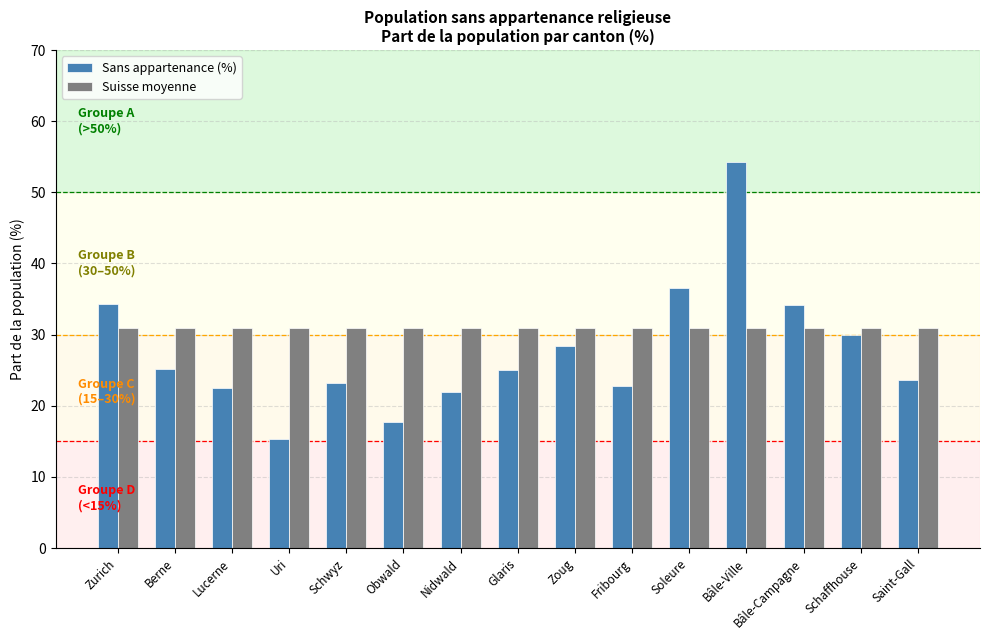

Which category has the highest value in the Sans appartenance (%) series?

Bâle-Ville